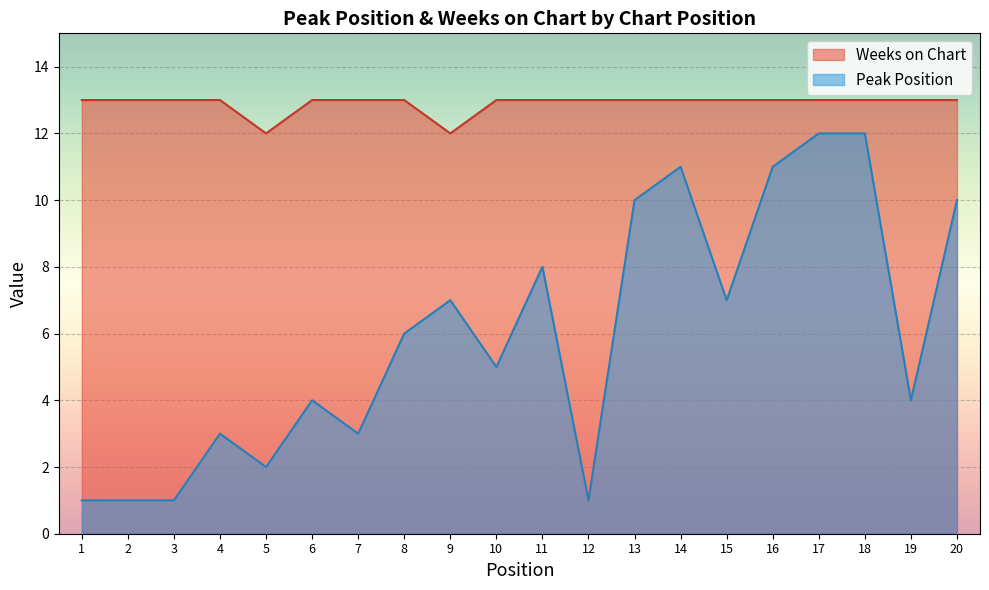

The value of Weeks on Chart at 17 is 4. True or false?

False